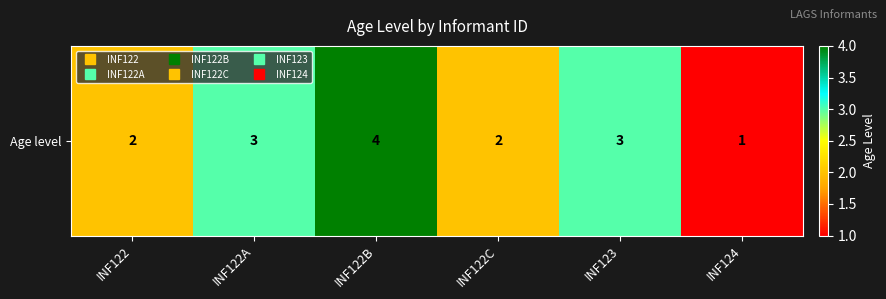

Which has a higher value, INF122 or INF122A?

INF122A